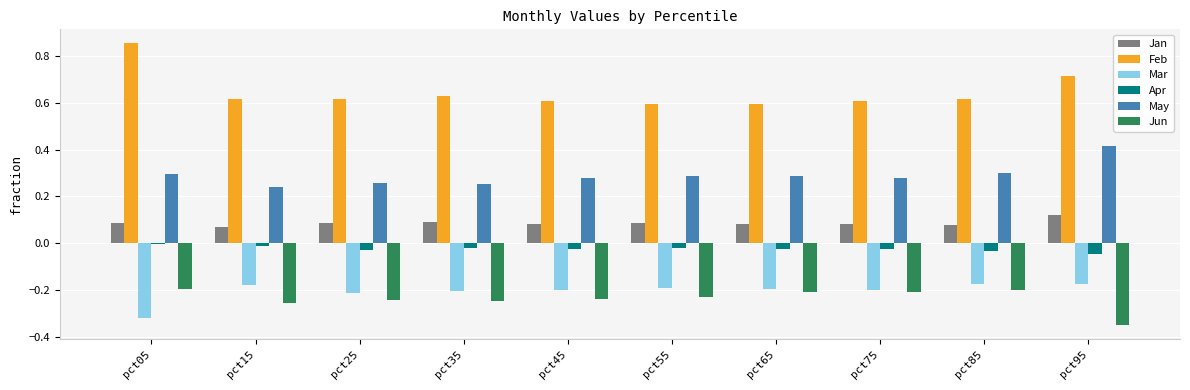

Are the bars grouped side by side (vs. stacked)?

Yes